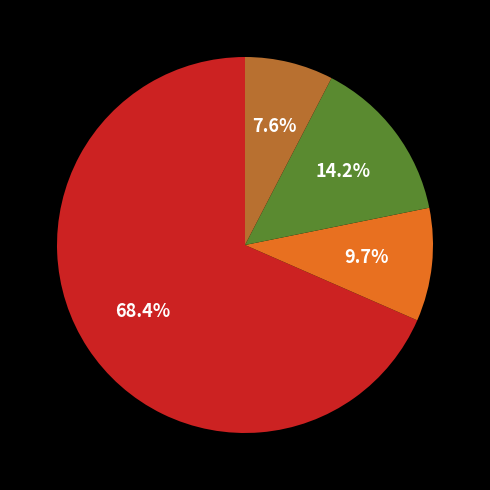

Is there a majority slice in this chart?

Yes